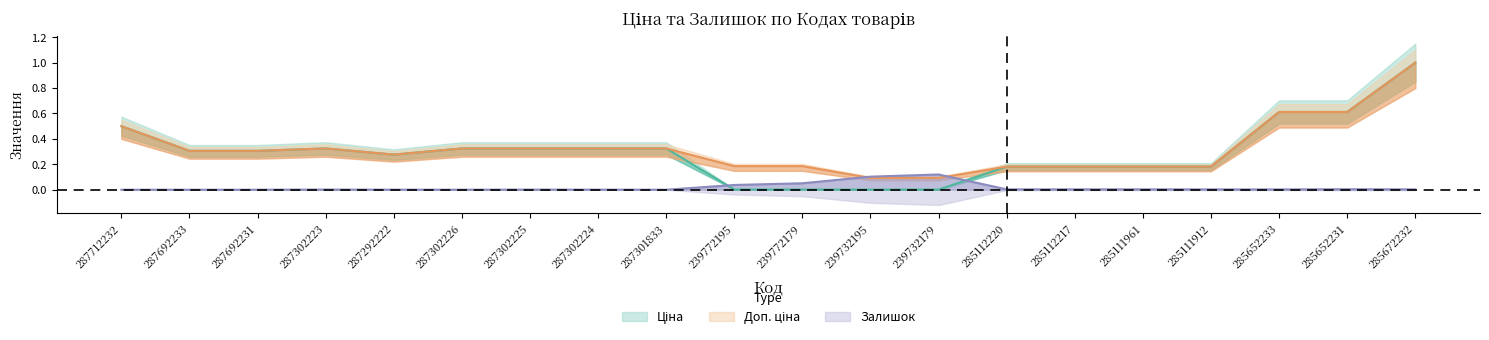

List the labels in order of Доп. ціна value, smallest first.

239732195, 239732179, 285112220, 285112217, 285111961, 285111912, 239772195, 239772179, 287292222, 287692233, 287692231, 287302223, 287302226, 287302225, 287302224, 287301833, 287712232, 285652233, 285652231, 285672232